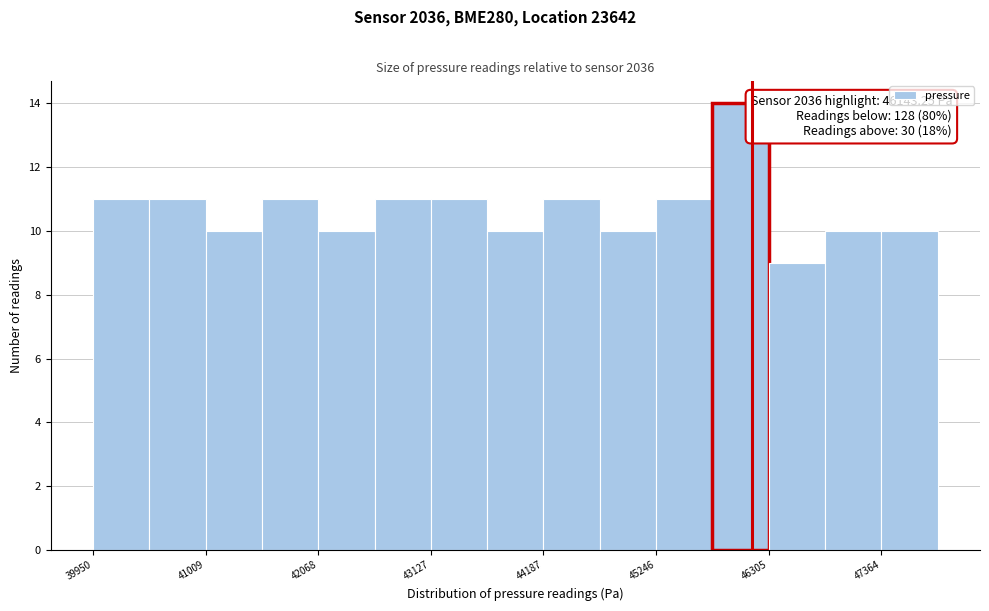

Around what value on the x-axis is the tallest bar? Give the approximate position of its centre, as read against the axis.

46000